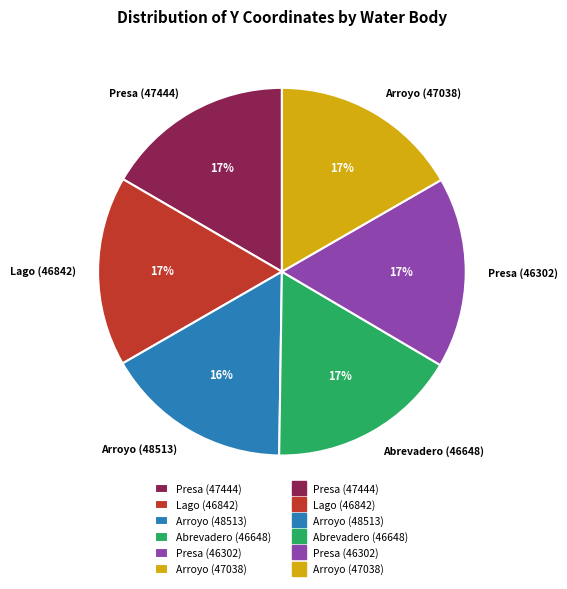

Do Presa (47444) and Arroyo (48513) together represent more than half of the pie?

No